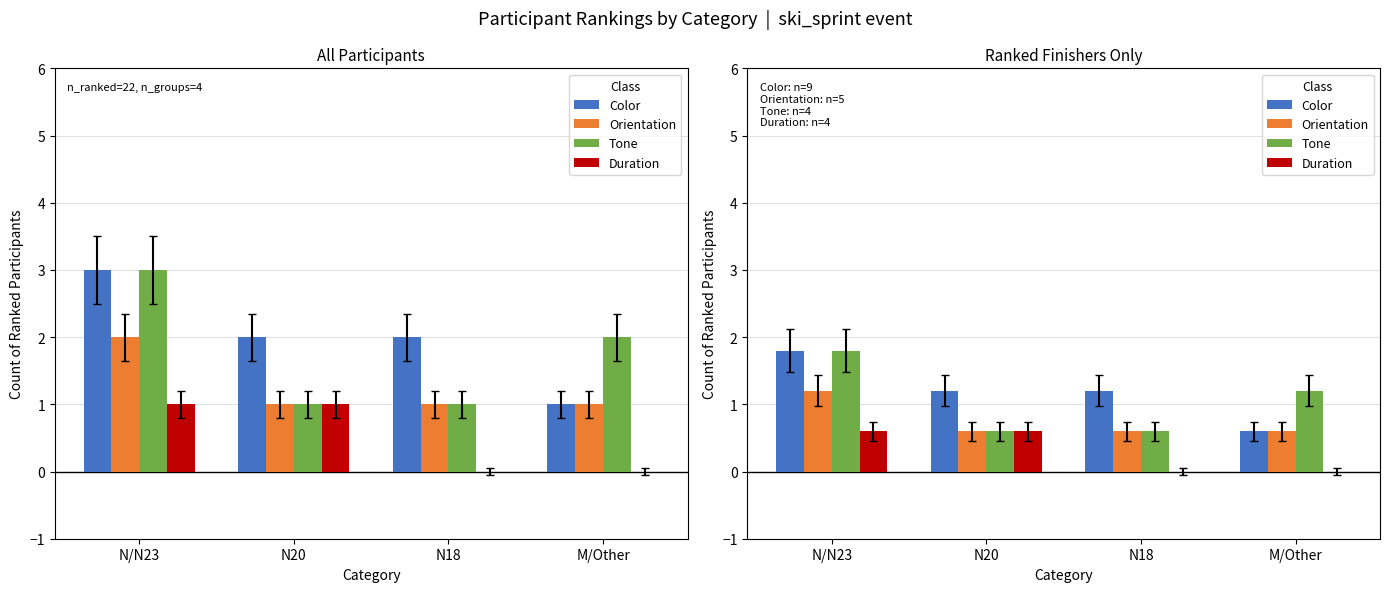

At which label is Color closest to 1?

N20